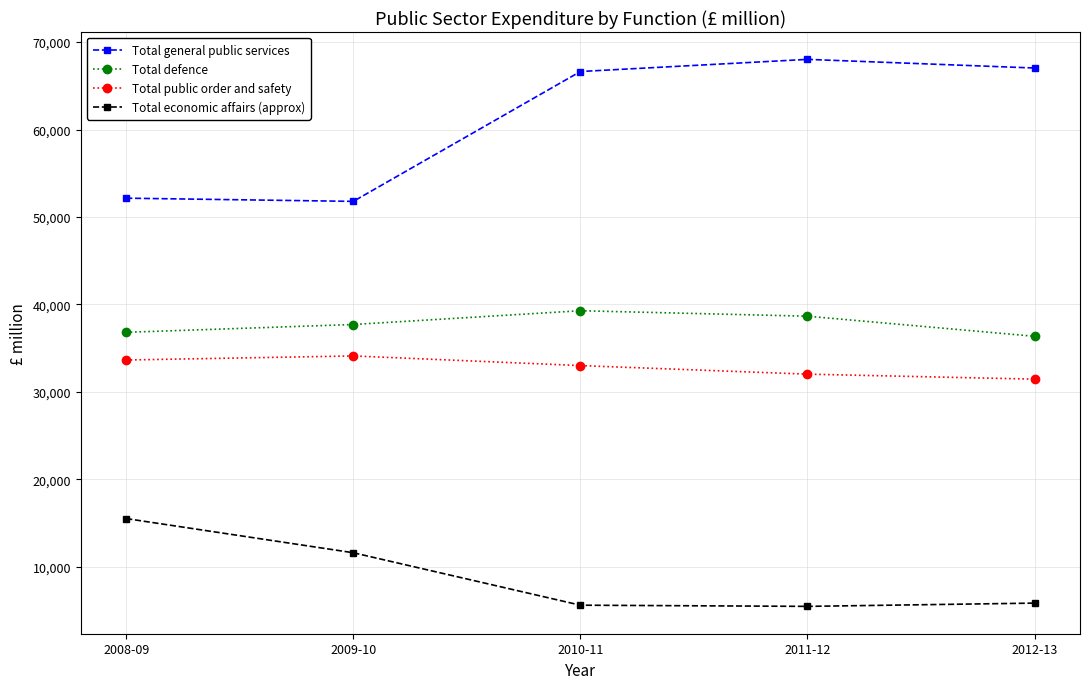

True or false: Total economic affairs (approx) has a value of 11616 at 2009-10.

True